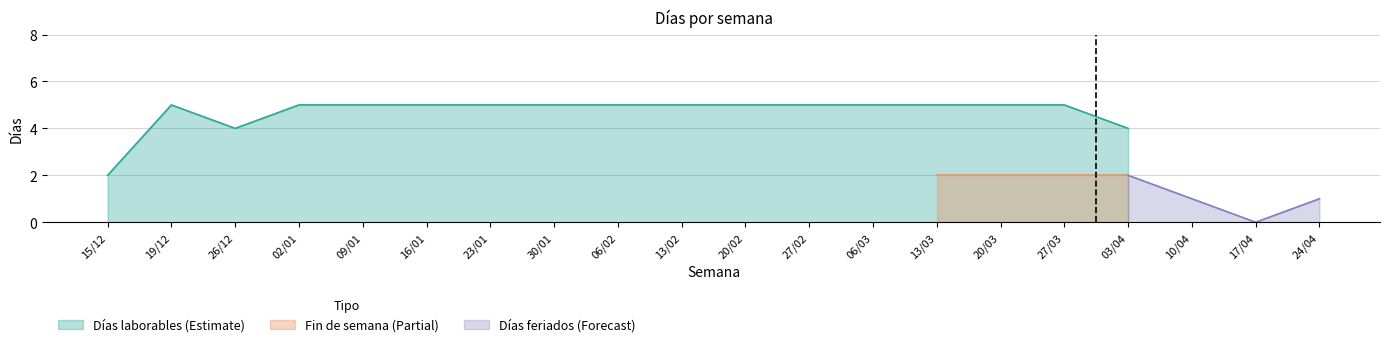

Rank the series by their maximum value, from highest to lowest.

Días laborables, Fin de semana, Días feriados